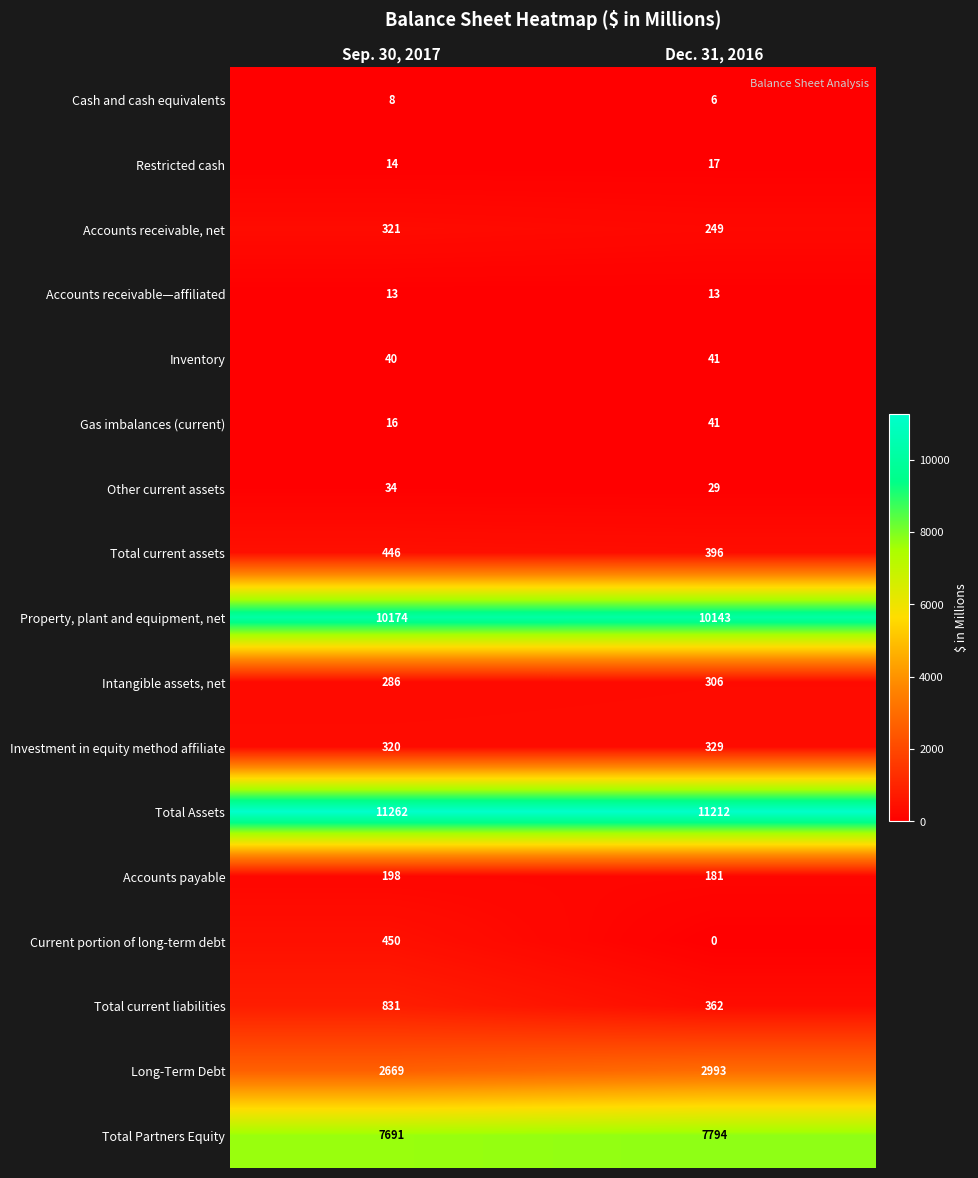

At which category is the sum across all series the highest?

Sep. 30, 2017